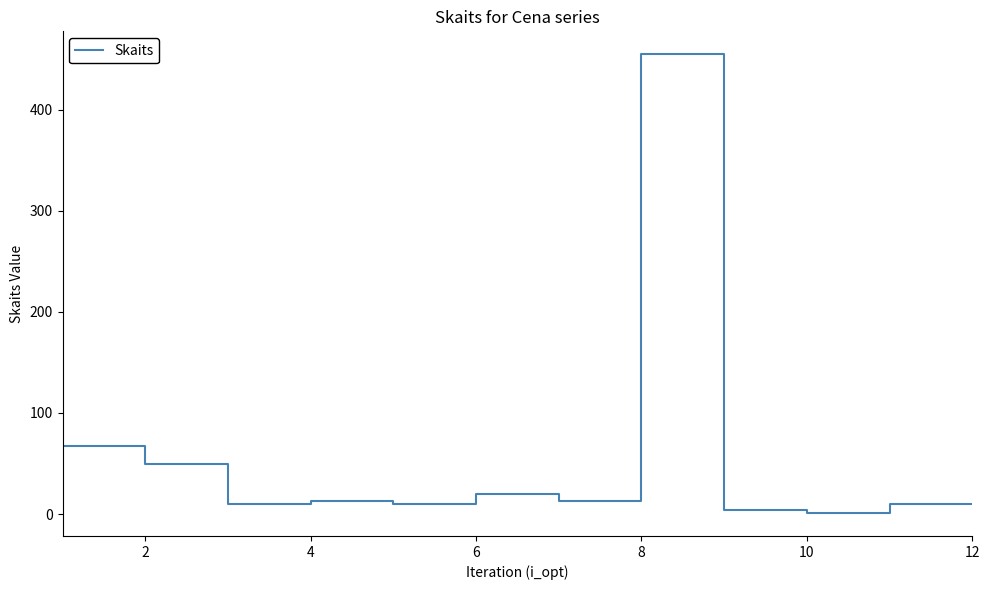

Reading left to right, what are all the values shown in this chart?

67	50	10	13	10	20	13	455	4	1	10	10